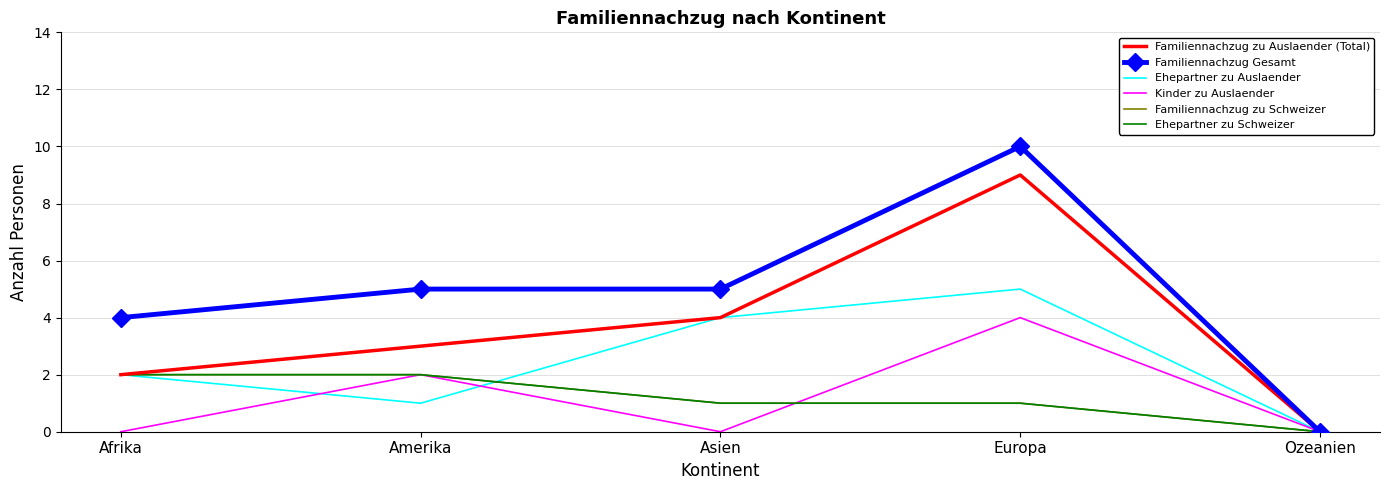

How many lines are shown in the chart?

6